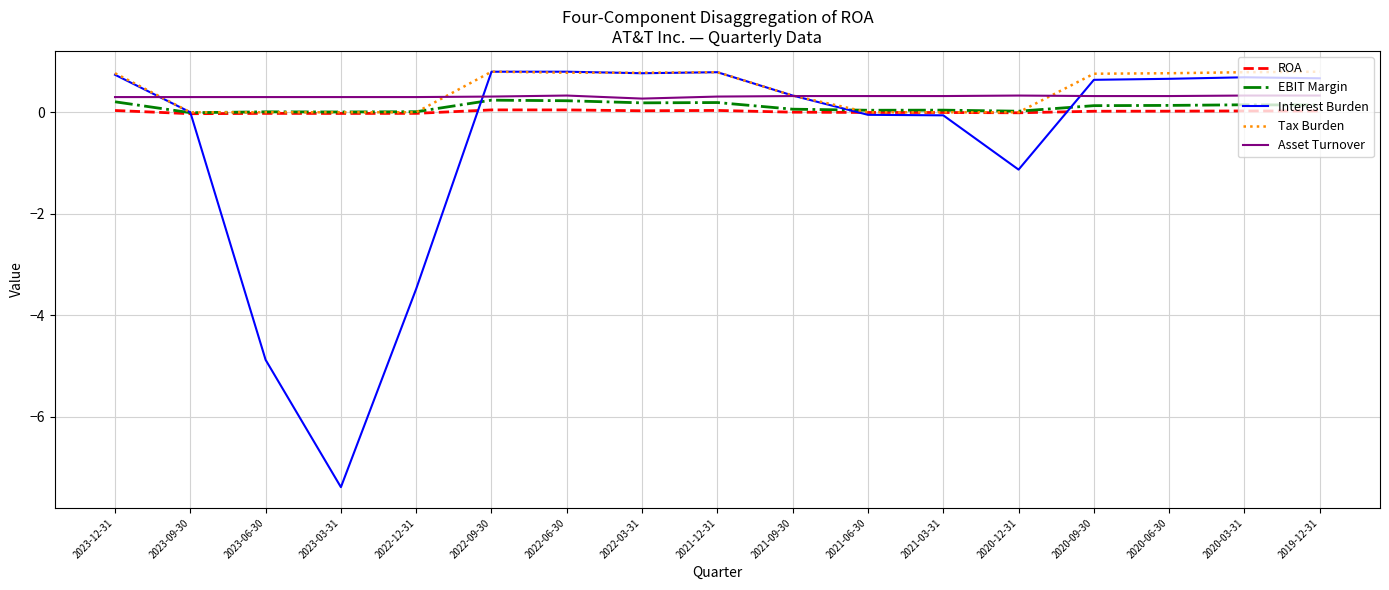

After their last crossing, which series has the higher values: Interest Burden or Tax Burden?

Tax Burden